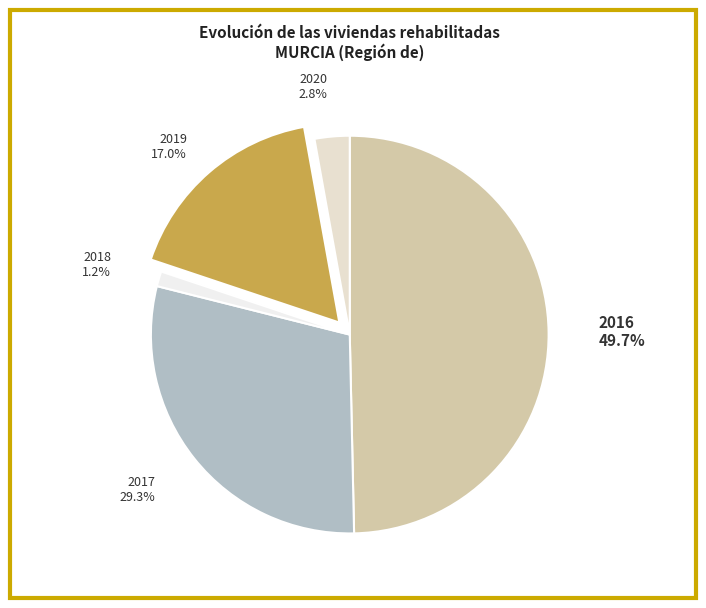

Is 2020 the majority of the pie?

No